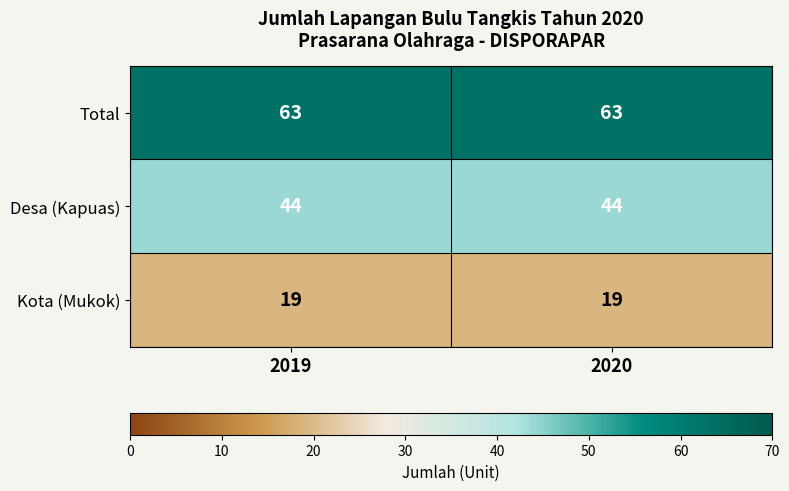

List the series in order of their overall mean, lowest first.

Kota (Mukok), Desa (Kapuas), Total